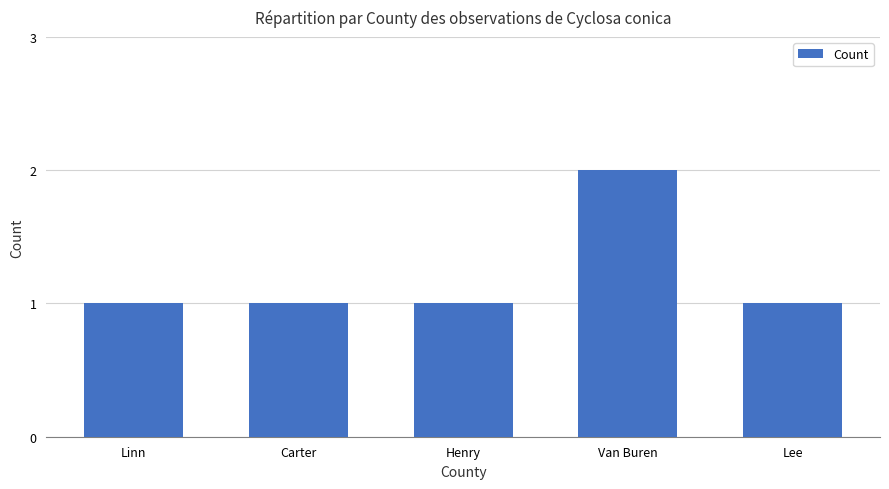

Read the value at Henry.

1